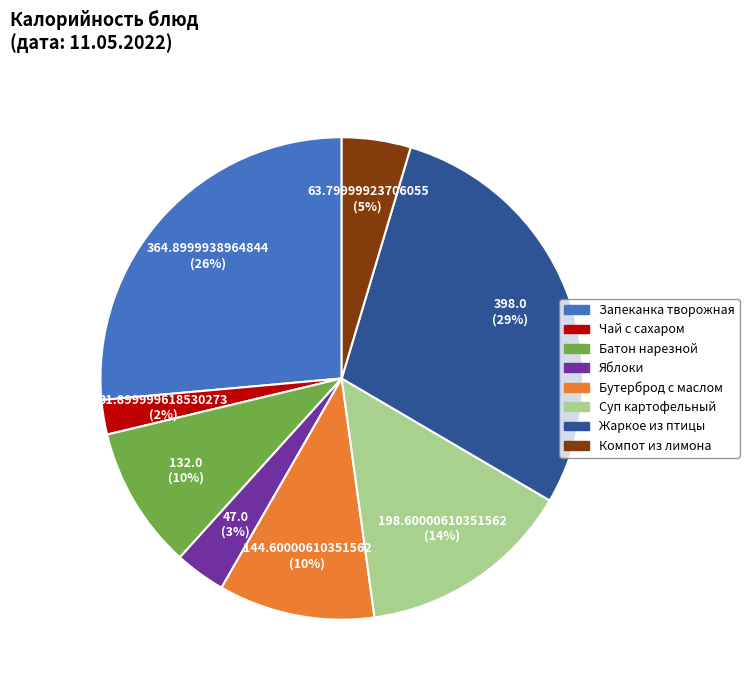

Is it true that Жаркое из птицы is 29% of the pie?

True